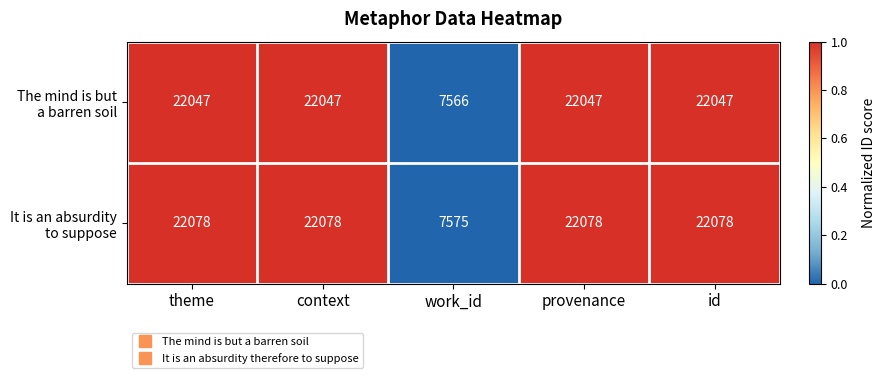

What is the difference between the highest and lowest values at id?

31